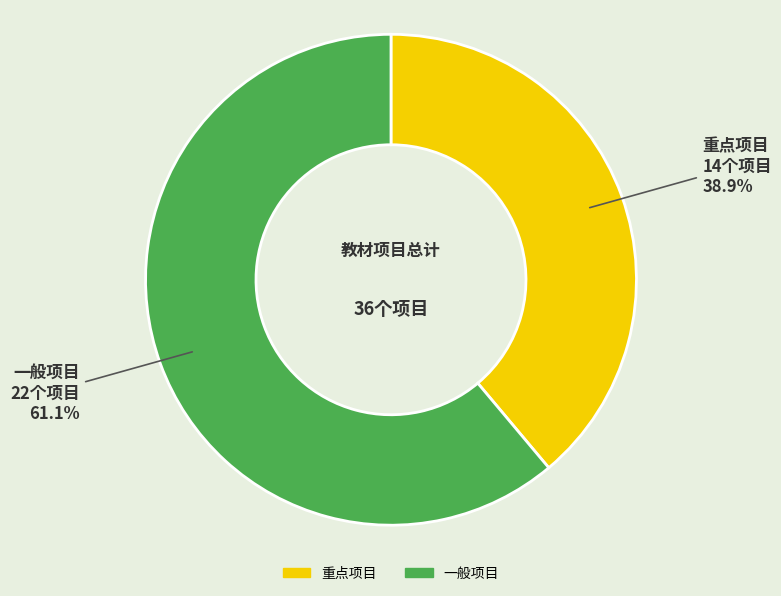

What percentage do 重点项目 and 一般项目 together represent?

100.0%